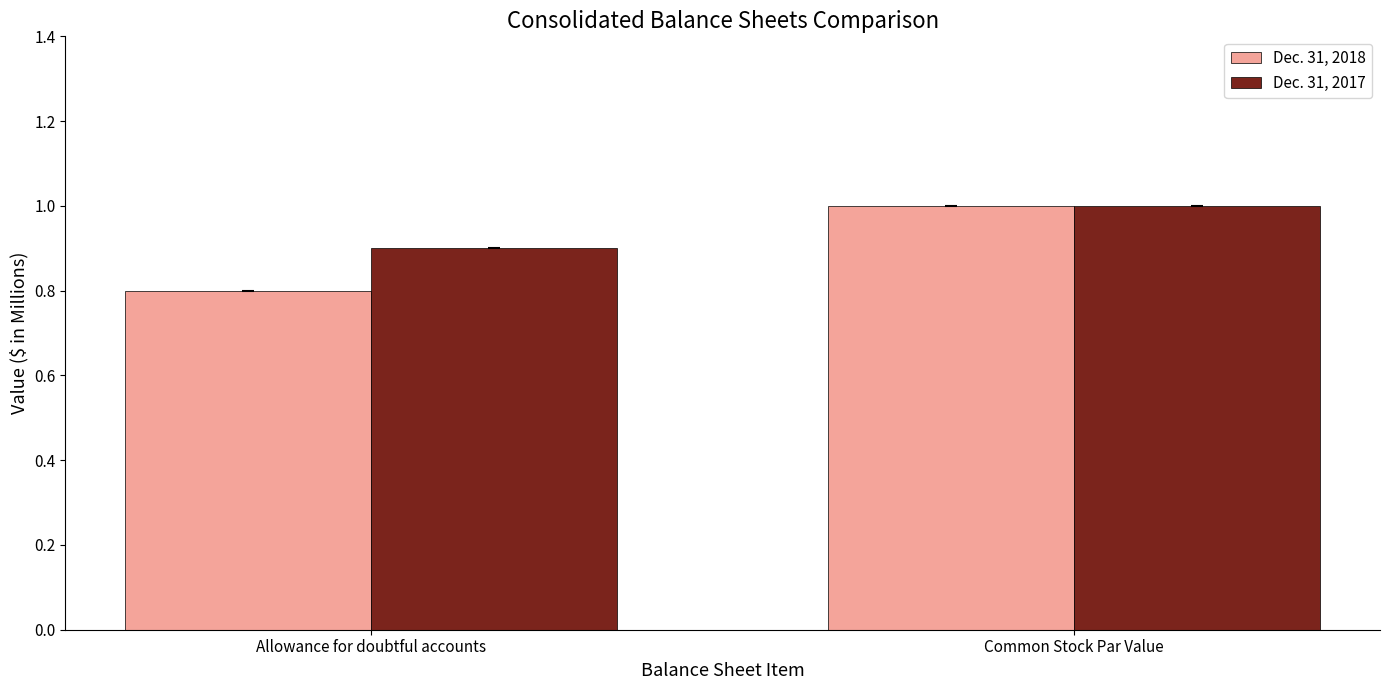

How many groups of bars are there?

2